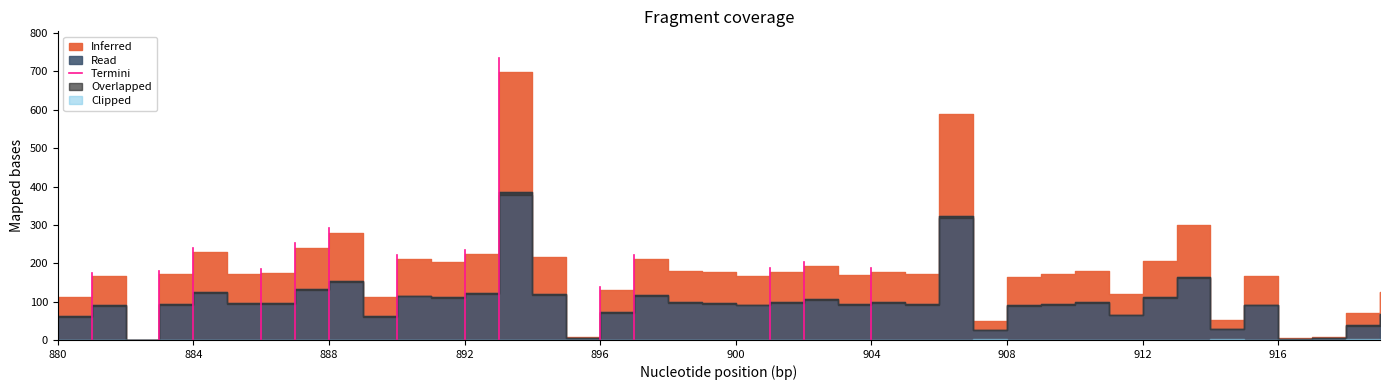

Is it true that the value at 880 is 72.5?

False